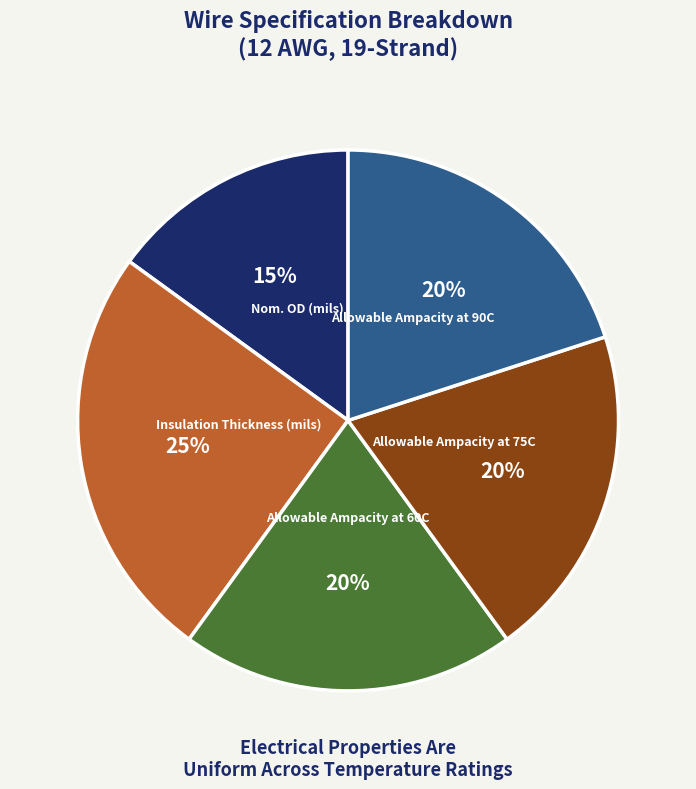

How many segments does this pie chart have?

5